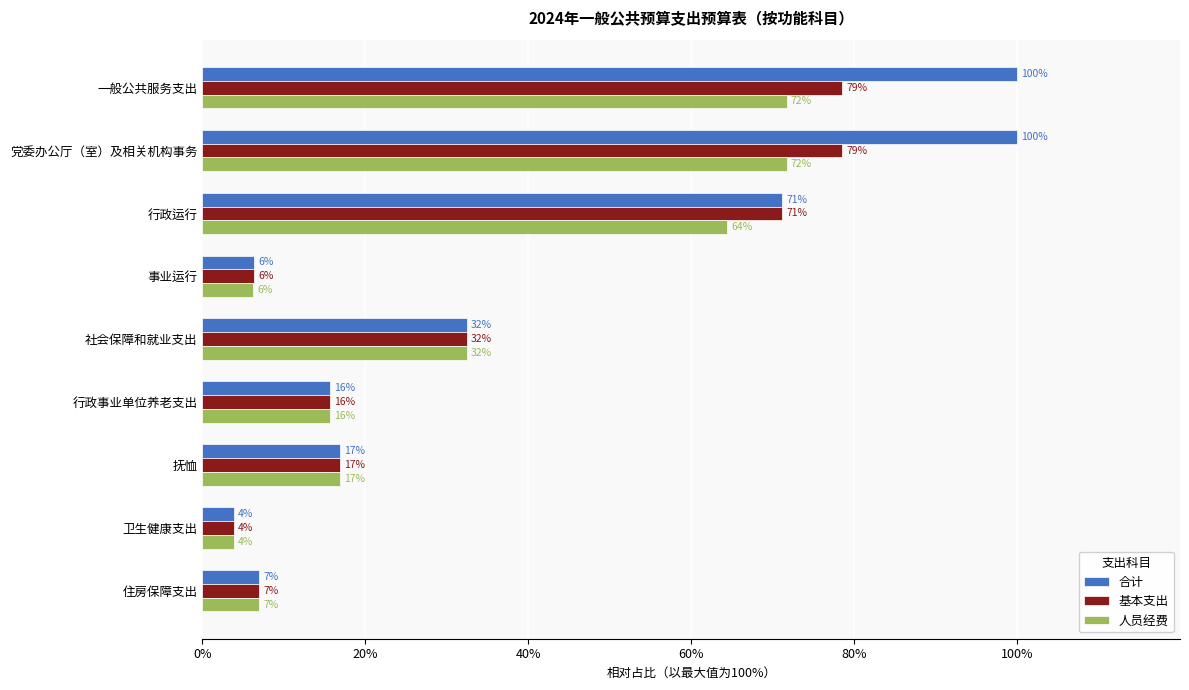

What are all the series names shown in the legend?

合计, 基本支出, 人员经费